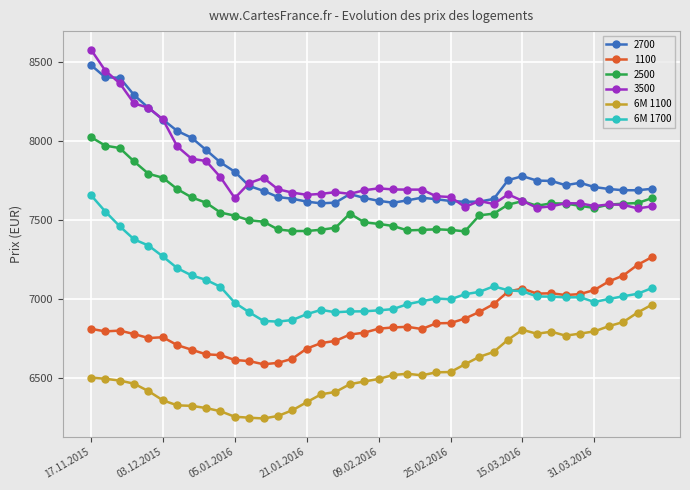

True or false: 6M 1700 and 3500 cross at least once.

False